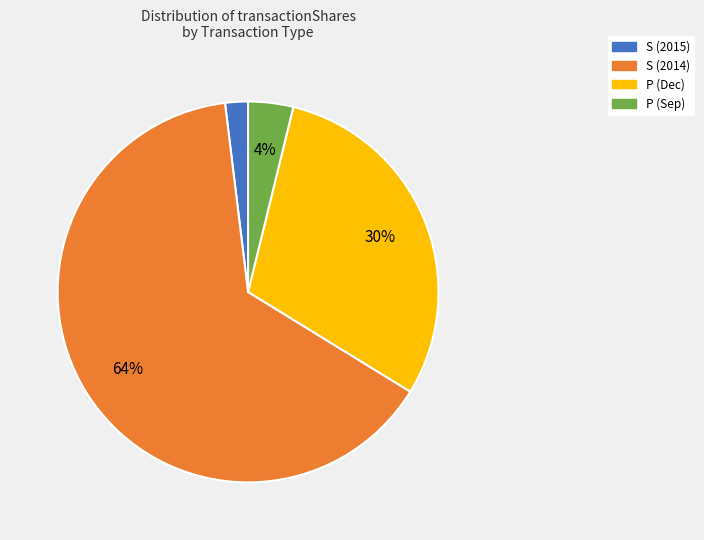

How many slices are in this pie chart?

4